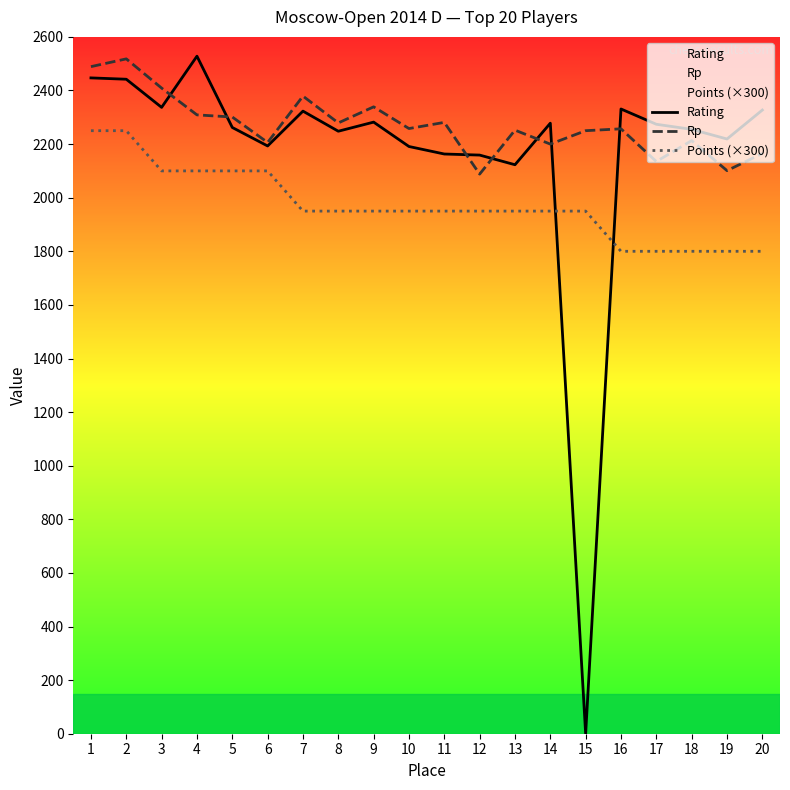

True or false: Points (×300) and Rp intersect in this chart.

False